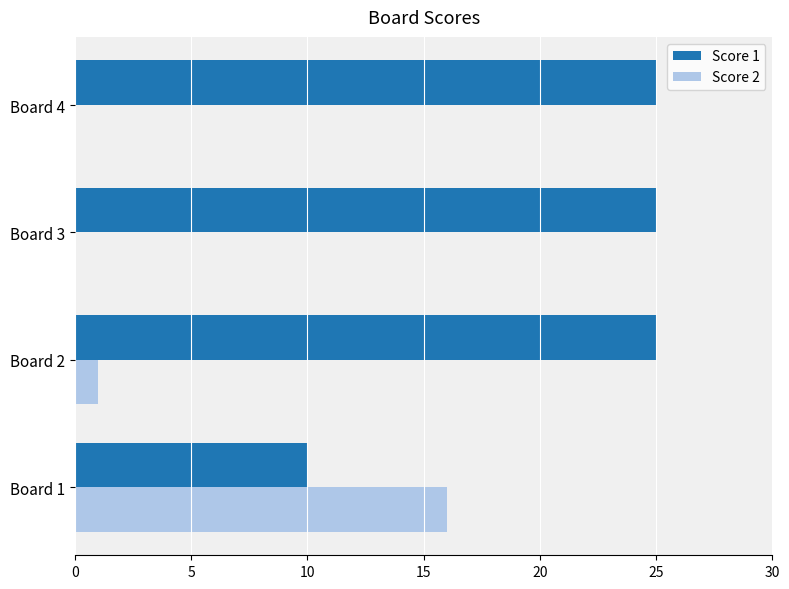

Is the value of Score 2 at Board 4 greater than the value of Score 1 at Board 4?

No